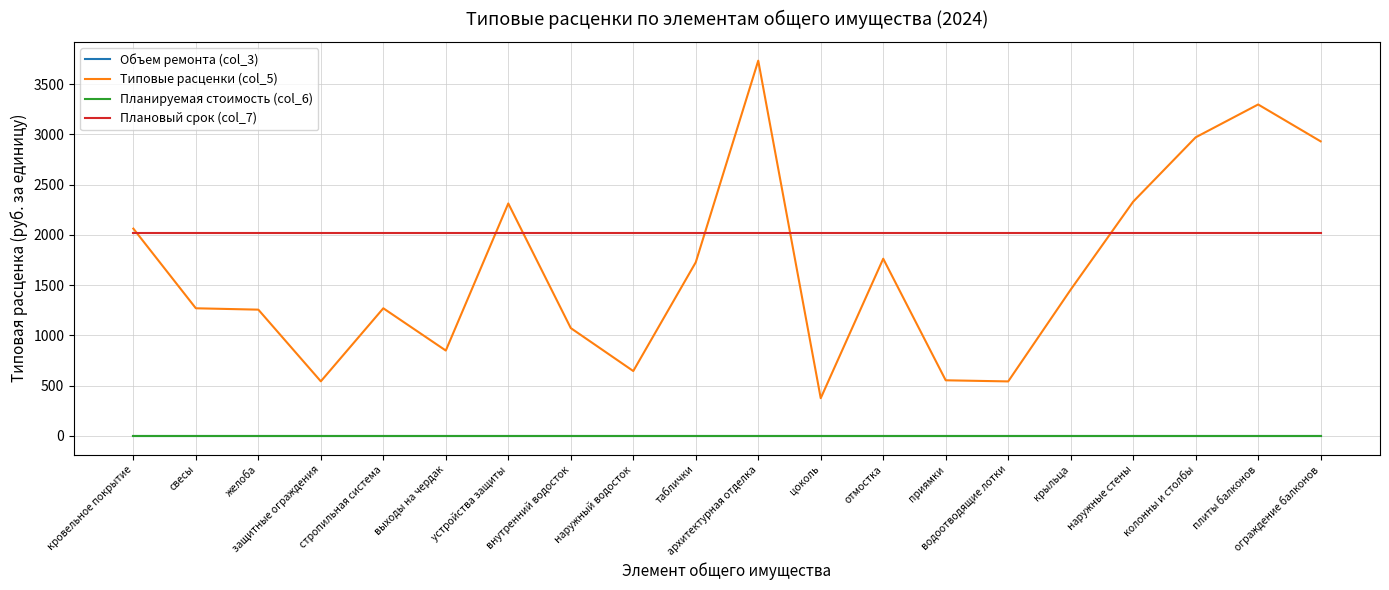

Is this an area chart (filled region under the line)?

No